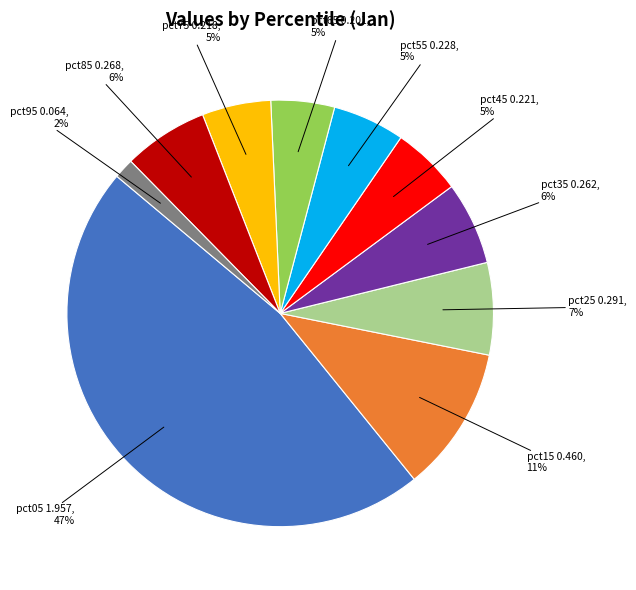

To the nearest percent, what is the average slice percentage?

10%